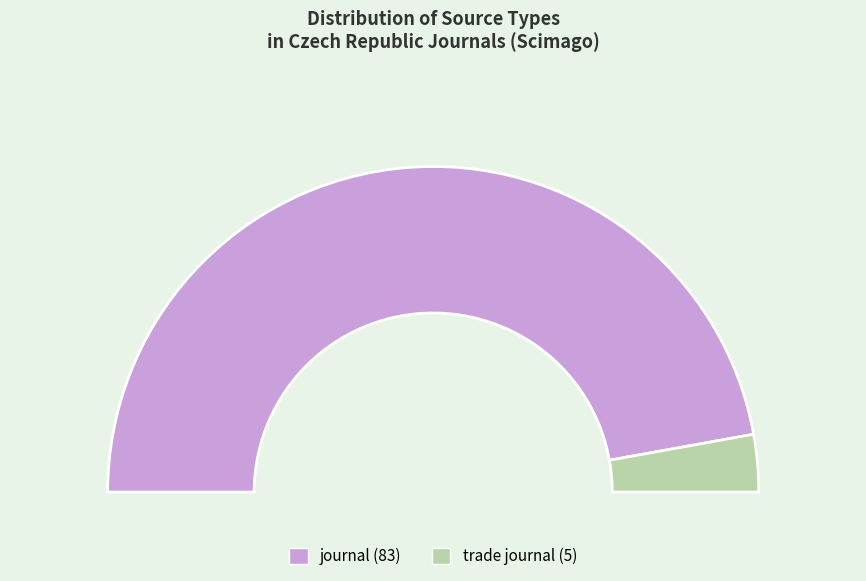

How many segments does this pie chart have?

2